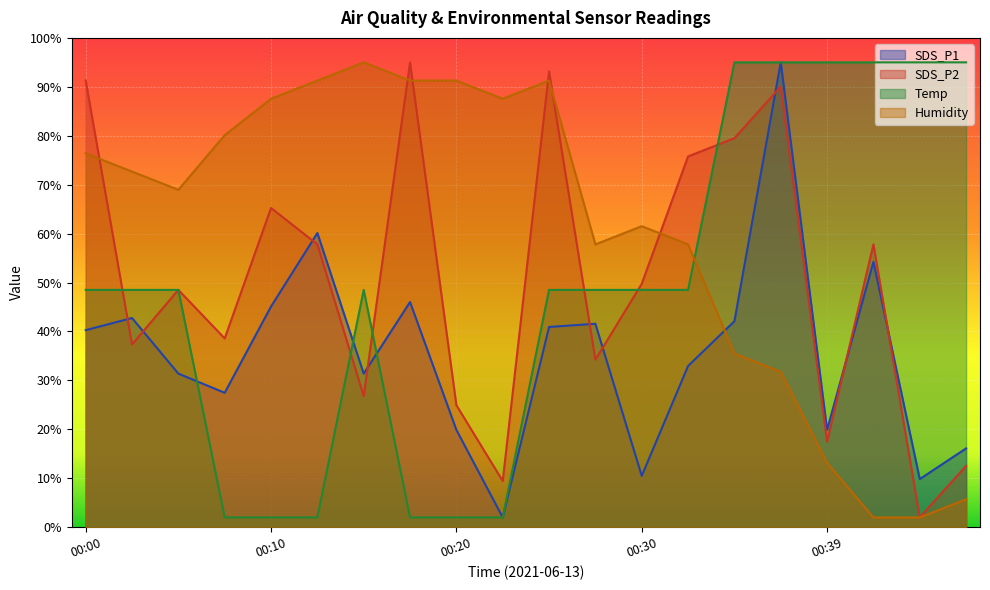

What value does the Humidity series have at 00:25?

91.3